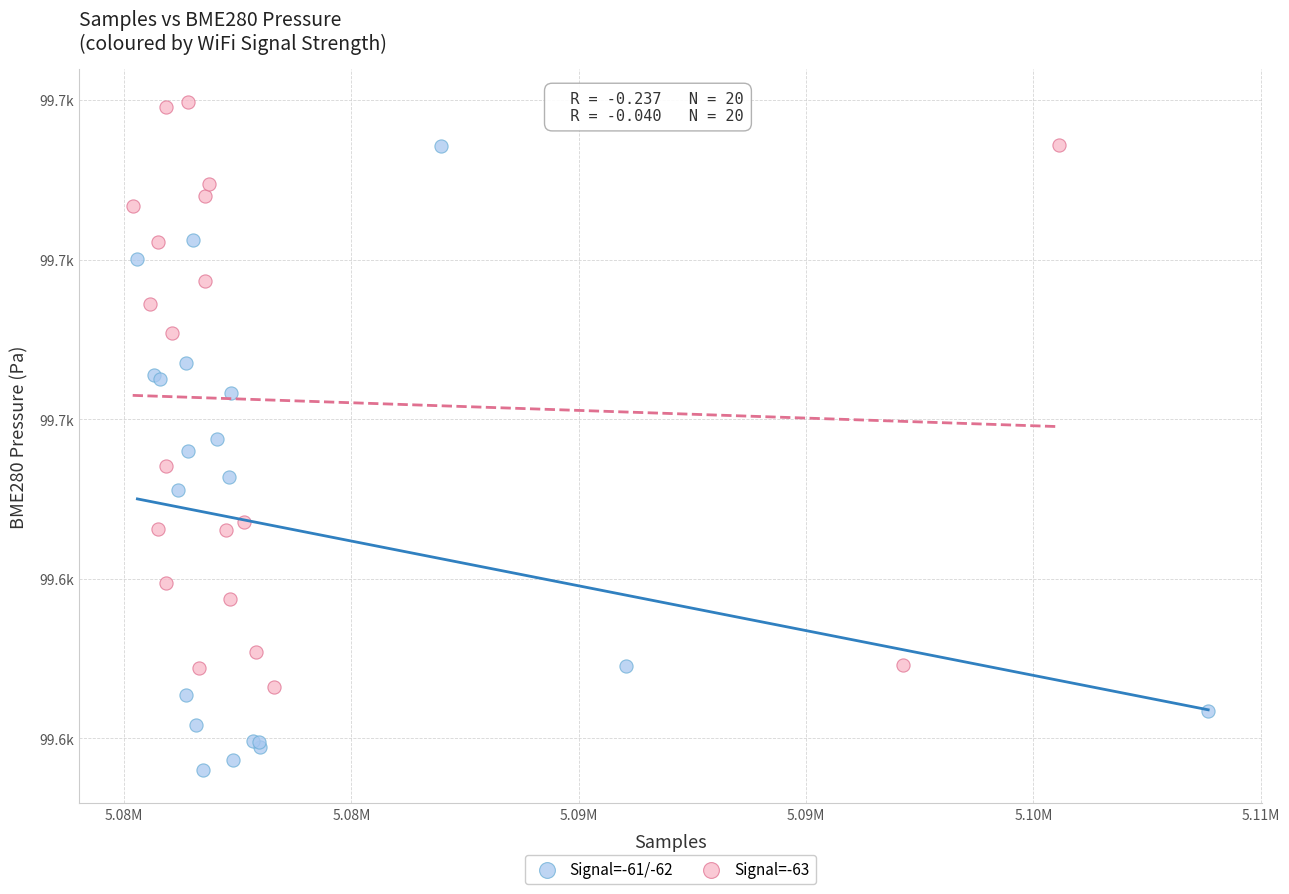

Which series has the widest spread of Y values?

Signal=-61/-62